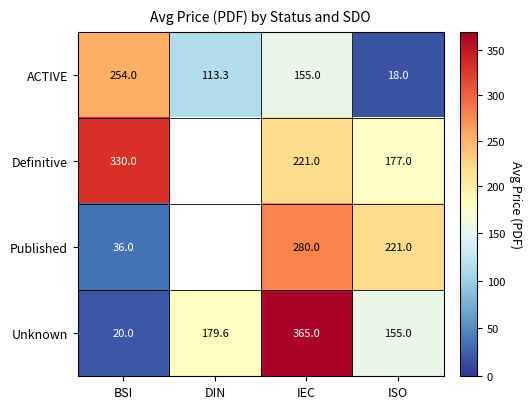

List the series in order of their peak value, highest first.

Unknown, Definitive, Published, ACTIVE